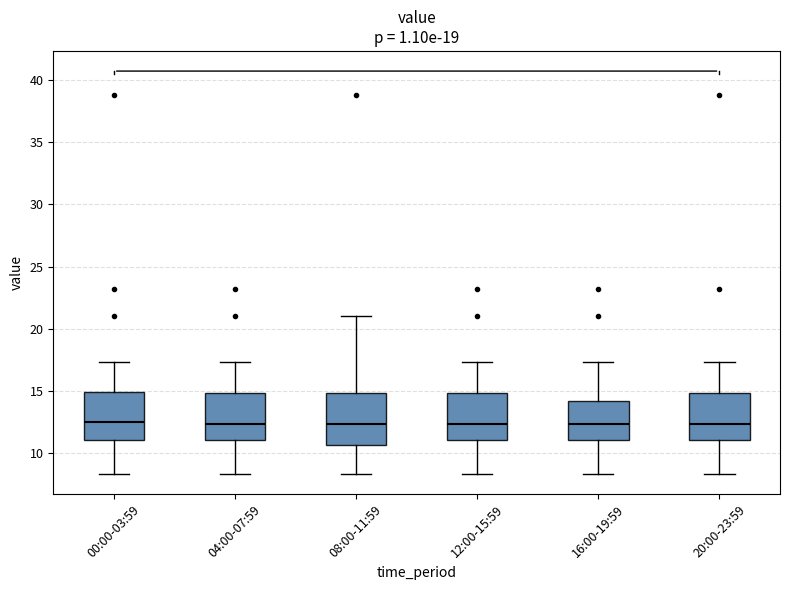

Reading left to right, transcribe this box plot: for each box, give where its median line is, the range the box spans, and where its two whiskers end, as read against the y-axis. The values are not printed on the chart, so give them approximately, as read against the axis.

00:00-03:59: median 12.5, box 11.0 to 15.0, whiskers 8.5 to 17.5
04:00-07:59: median 12.5, box 11.0 to 15.0, whiskers 8.5 to 17.5
08:00-11:59: median 12.5, box 10.5 to 15.0, whiskers 8.5 to 21.0
12:00-15:59: median 12.5, box 11.0 to 15.0, whiskers 8.5 to 17.5
16:00-19:59: median 12.5, box 11.0 to 14.0, whiskers 8.5 to 17.5
20:00-23:59: median 12.5, box 11.0 to 15.0, whiskers 8.5 to 17.5